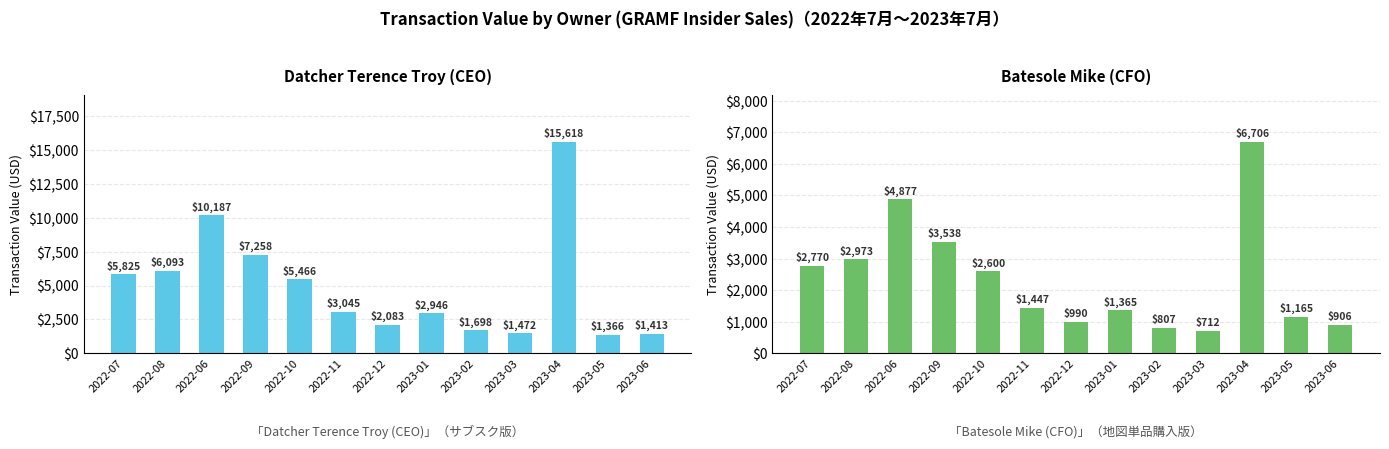

At which category is the sum across all series the highest?

2023-04